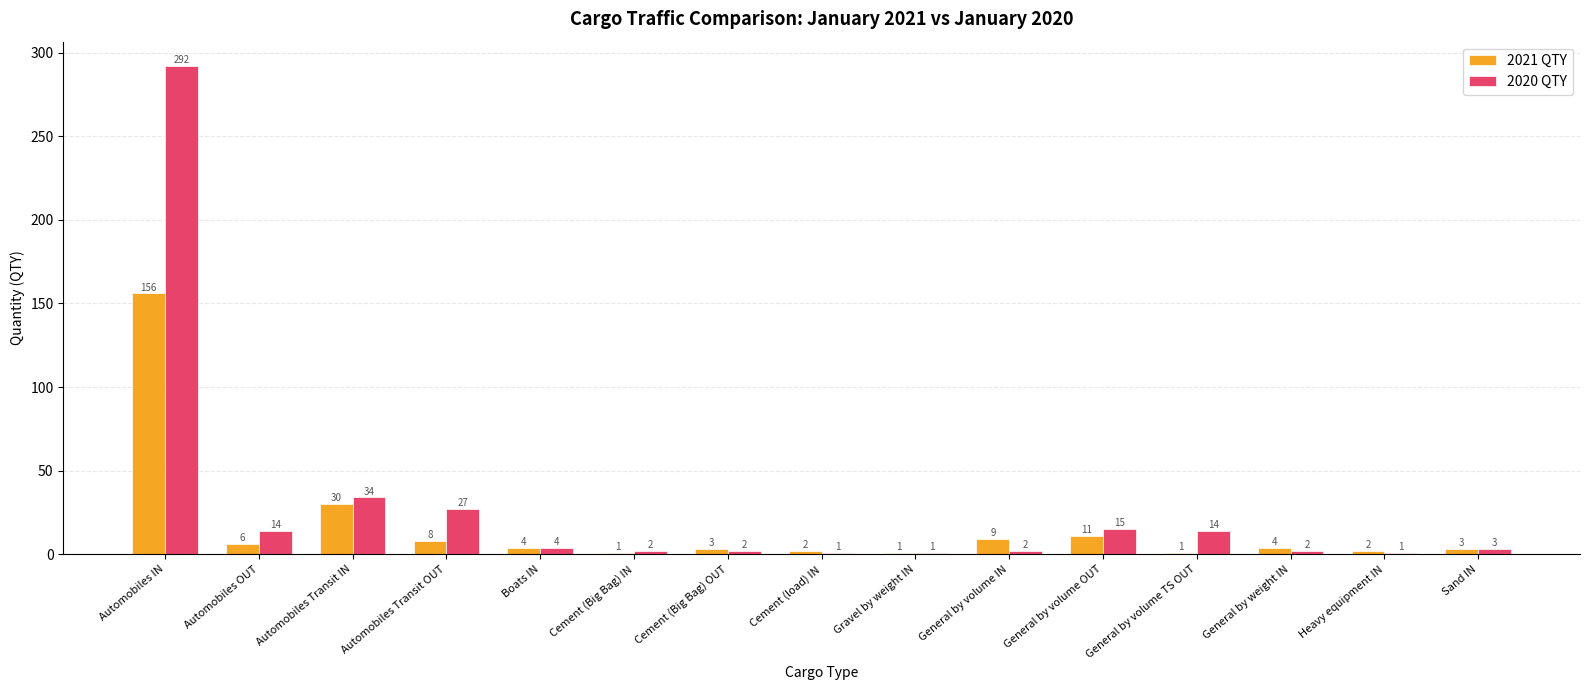

How many bars are there in total?

30